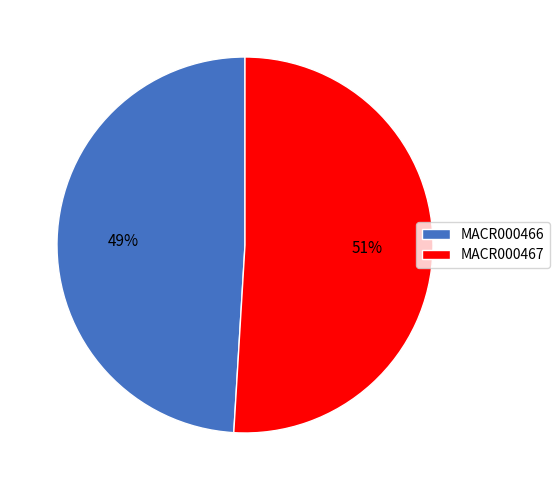

The MACR000466 slice represents 58% of the pie. True or false?

False